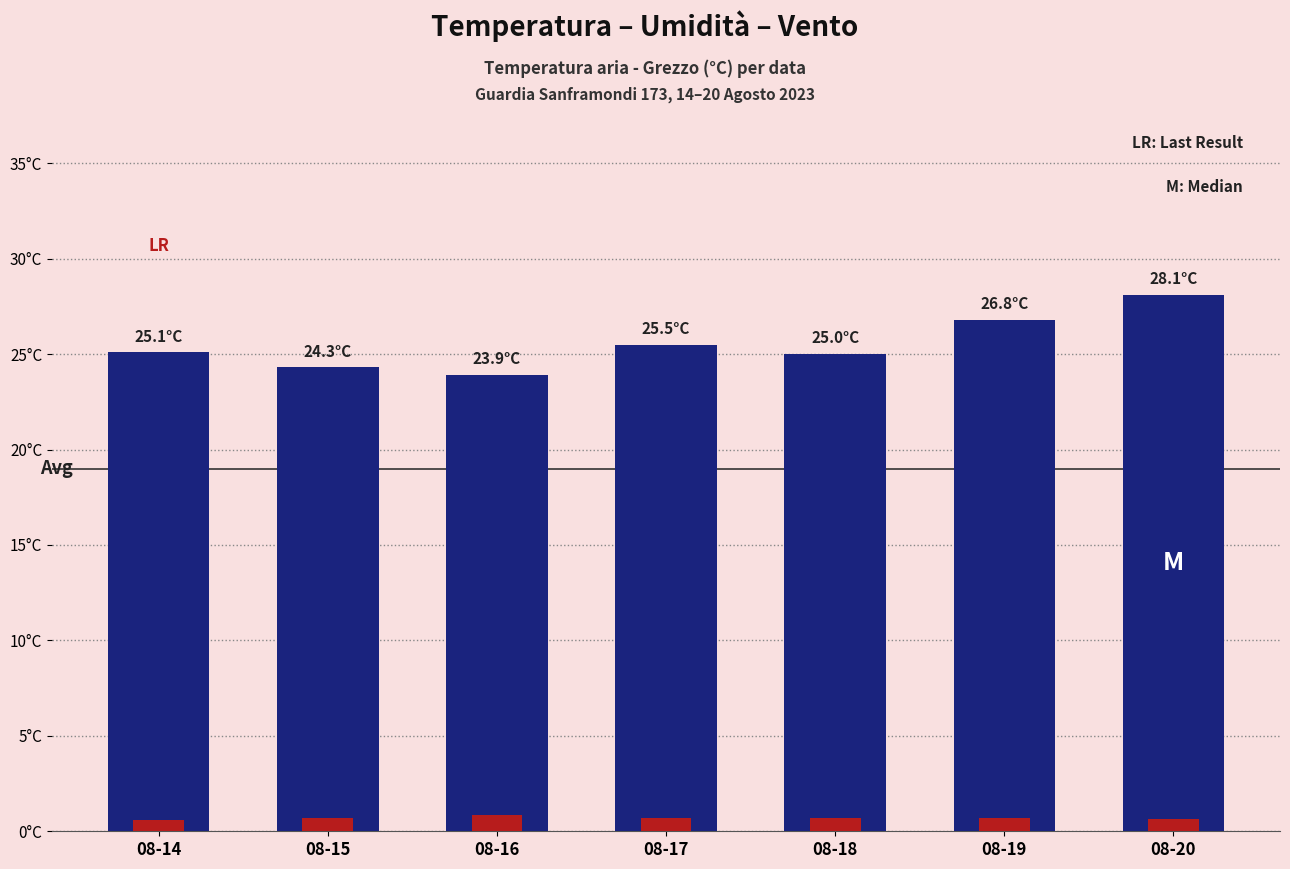

What is the value of the Temperatura aria - Grezzo (°C) bar at the 1st from the left?

25.1